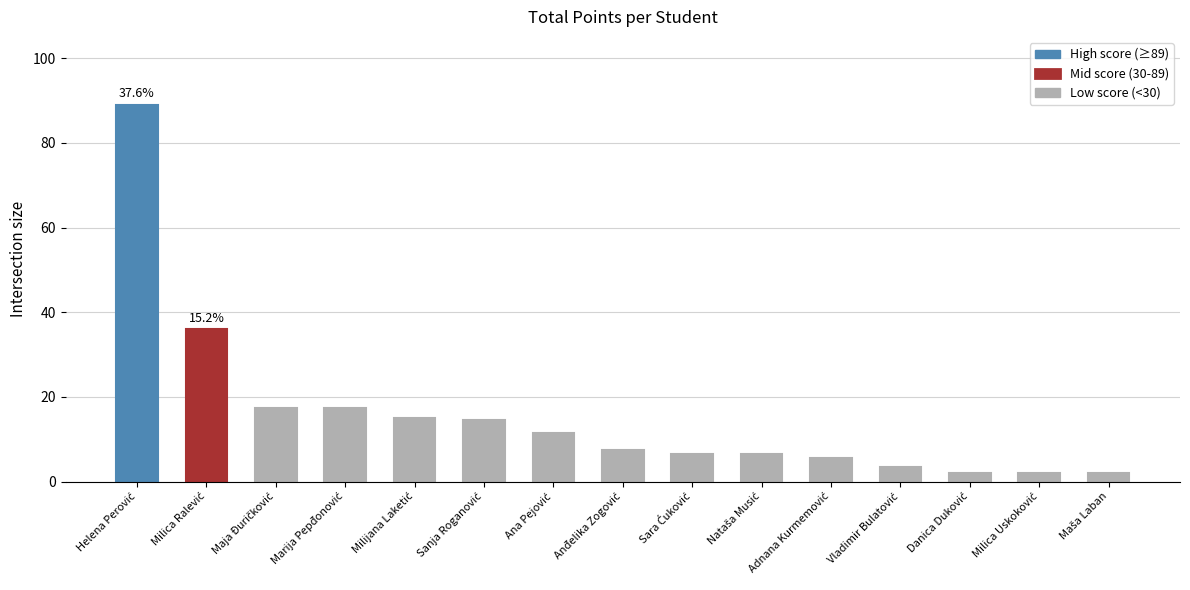

What is the greatest value displayed?

89.0